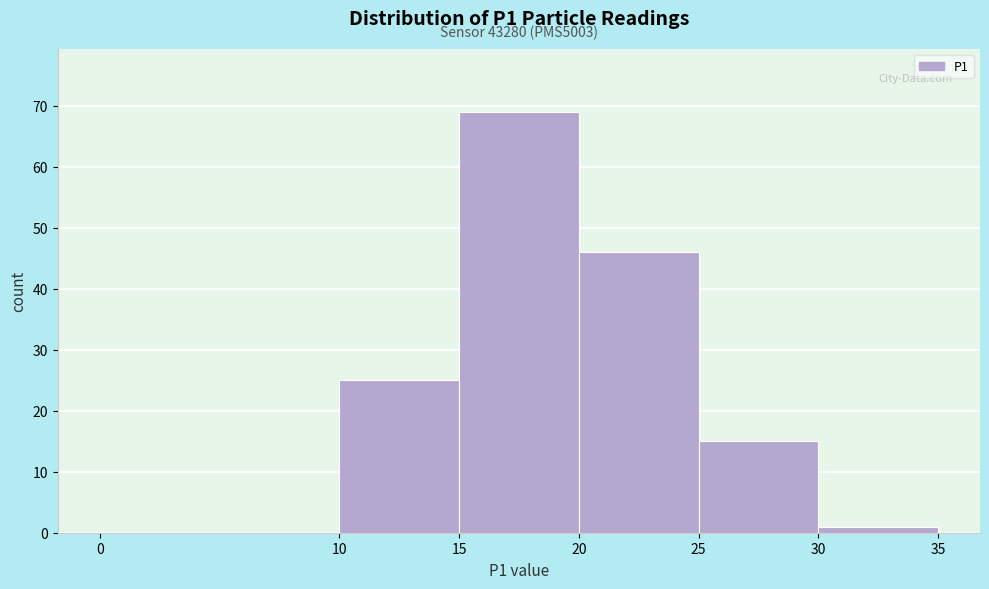

Over which range of the x-axis is the bar tallest?

15 to 20